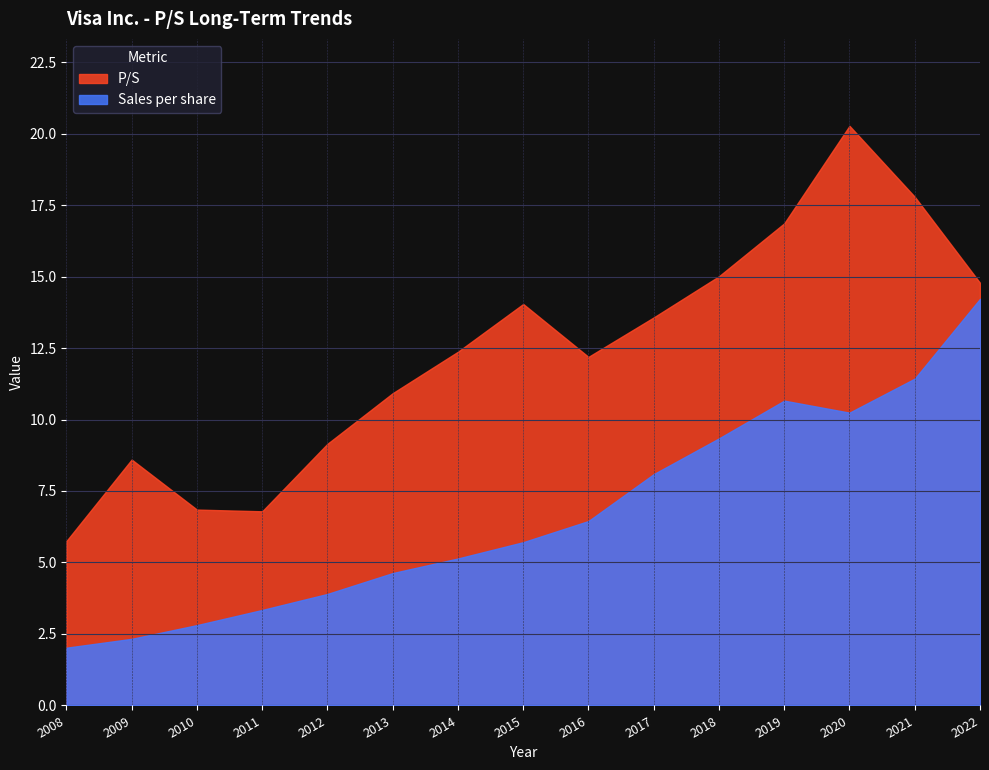

What is the difference between the maximum and minimum values in the Sales per share series?

12.2